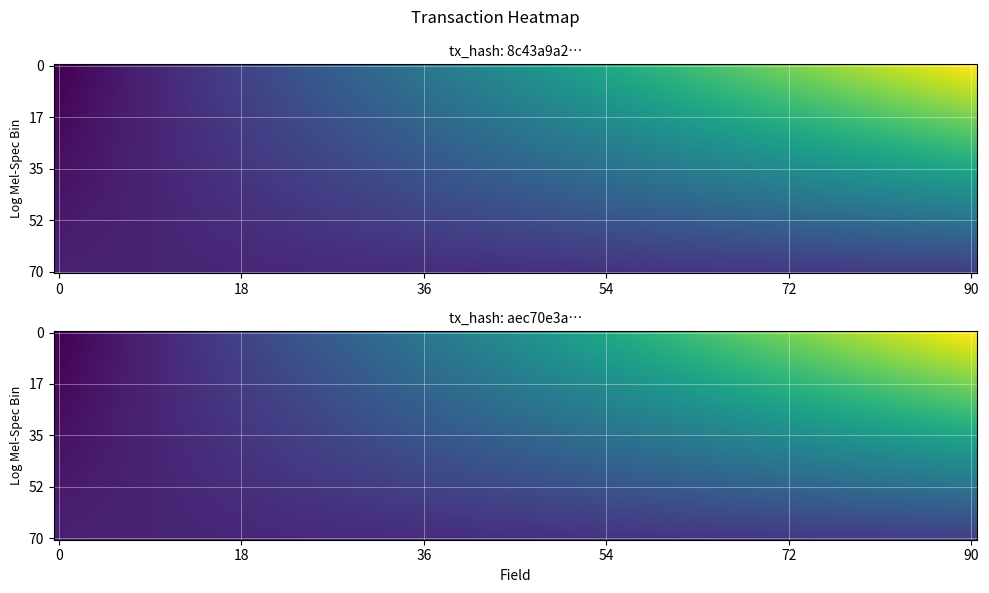

What is the difference between the maximum and minimum values in the 8c43a9a2fc22524fe08df937e3ee64b911b4801 series?

22